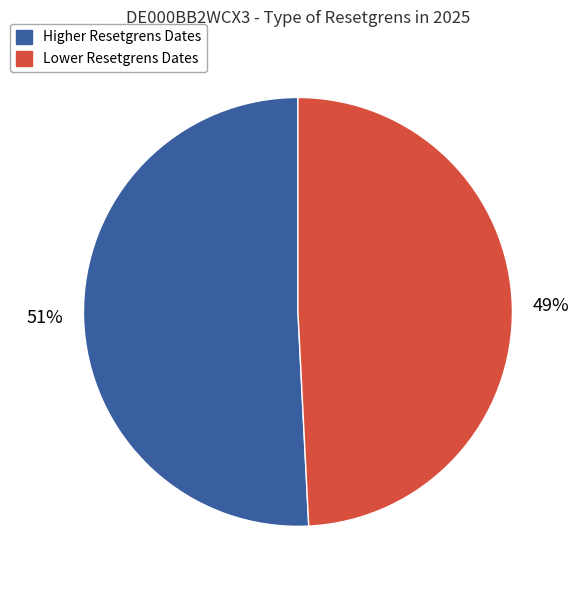

How many slices are in this pie chart?

2